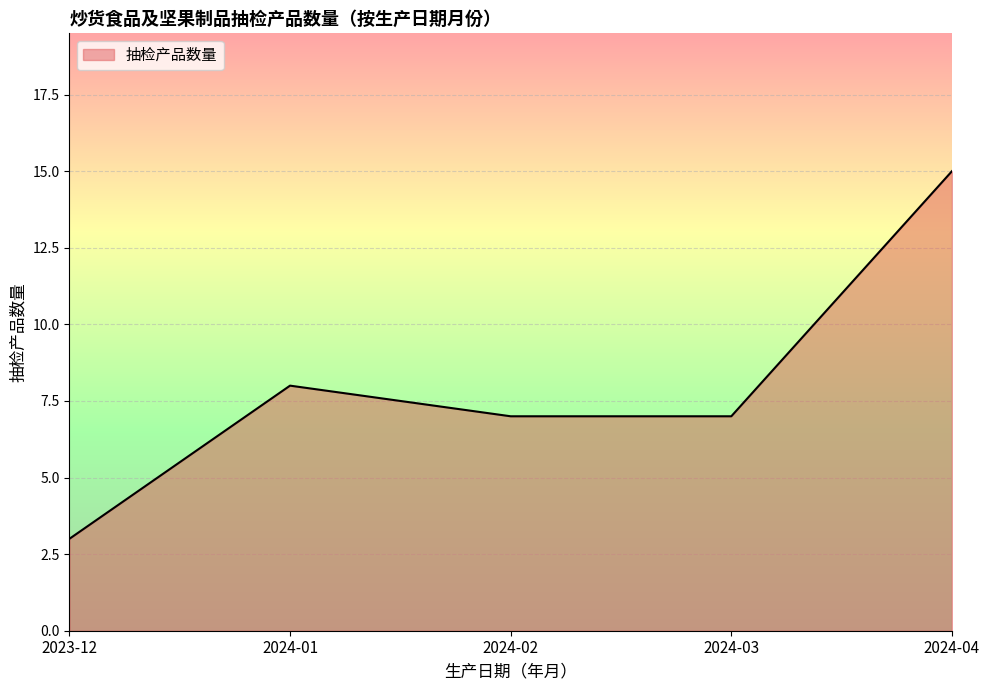

Reading left to right, what are all the values shown in this chart?

3	8	7	7	15